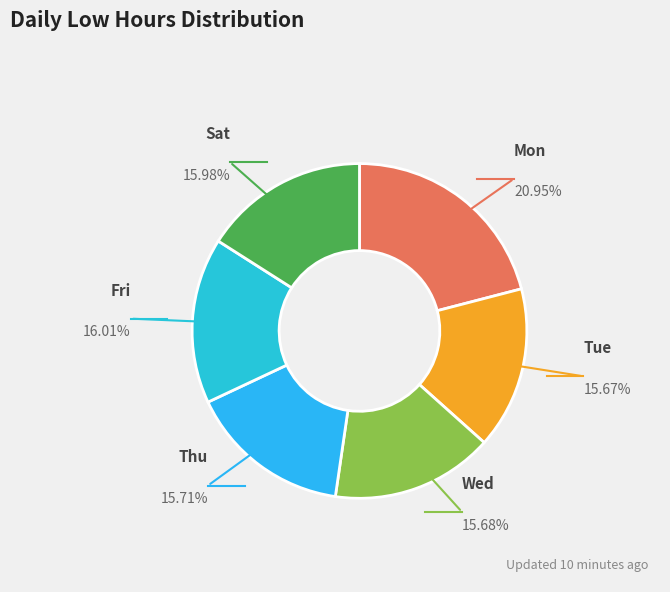

Approximately how many times larger is the value at Thu compared to Tue?

1.0